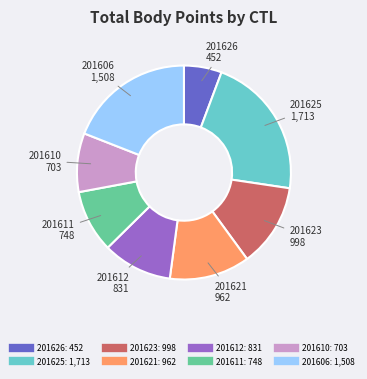

Is the sum of 201621 and 201611 greater than half?

No